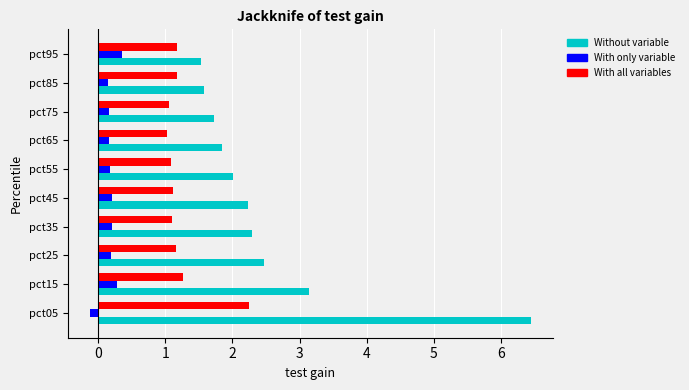

At which category is the sum across all series the highest?

pct05